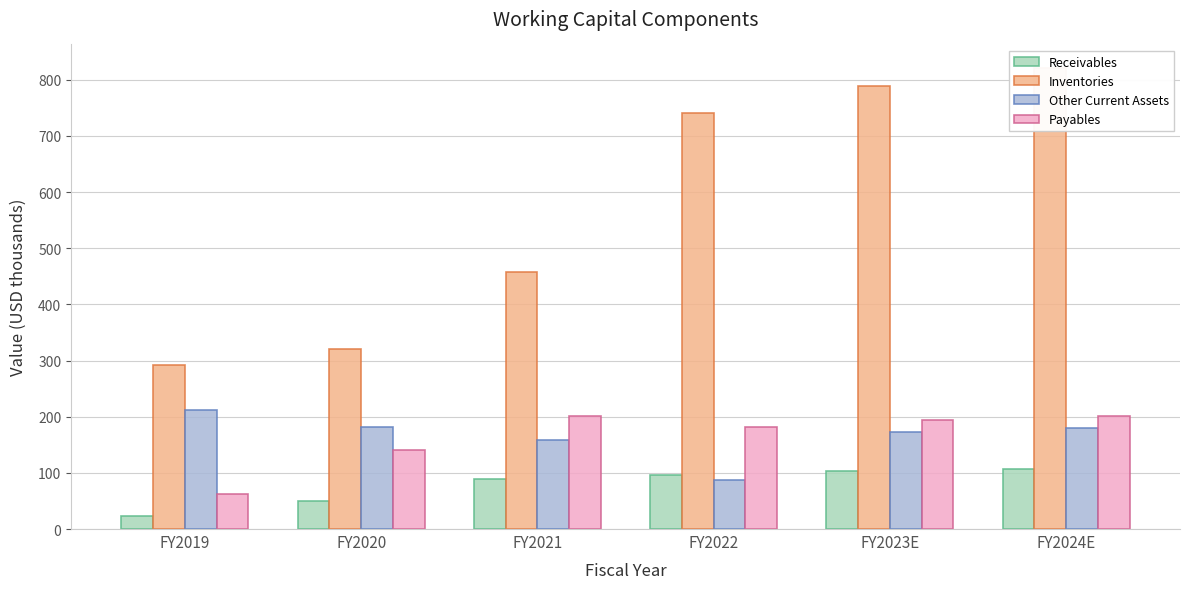

The value of Payables at FY2019 is 36.6. True or false?

False